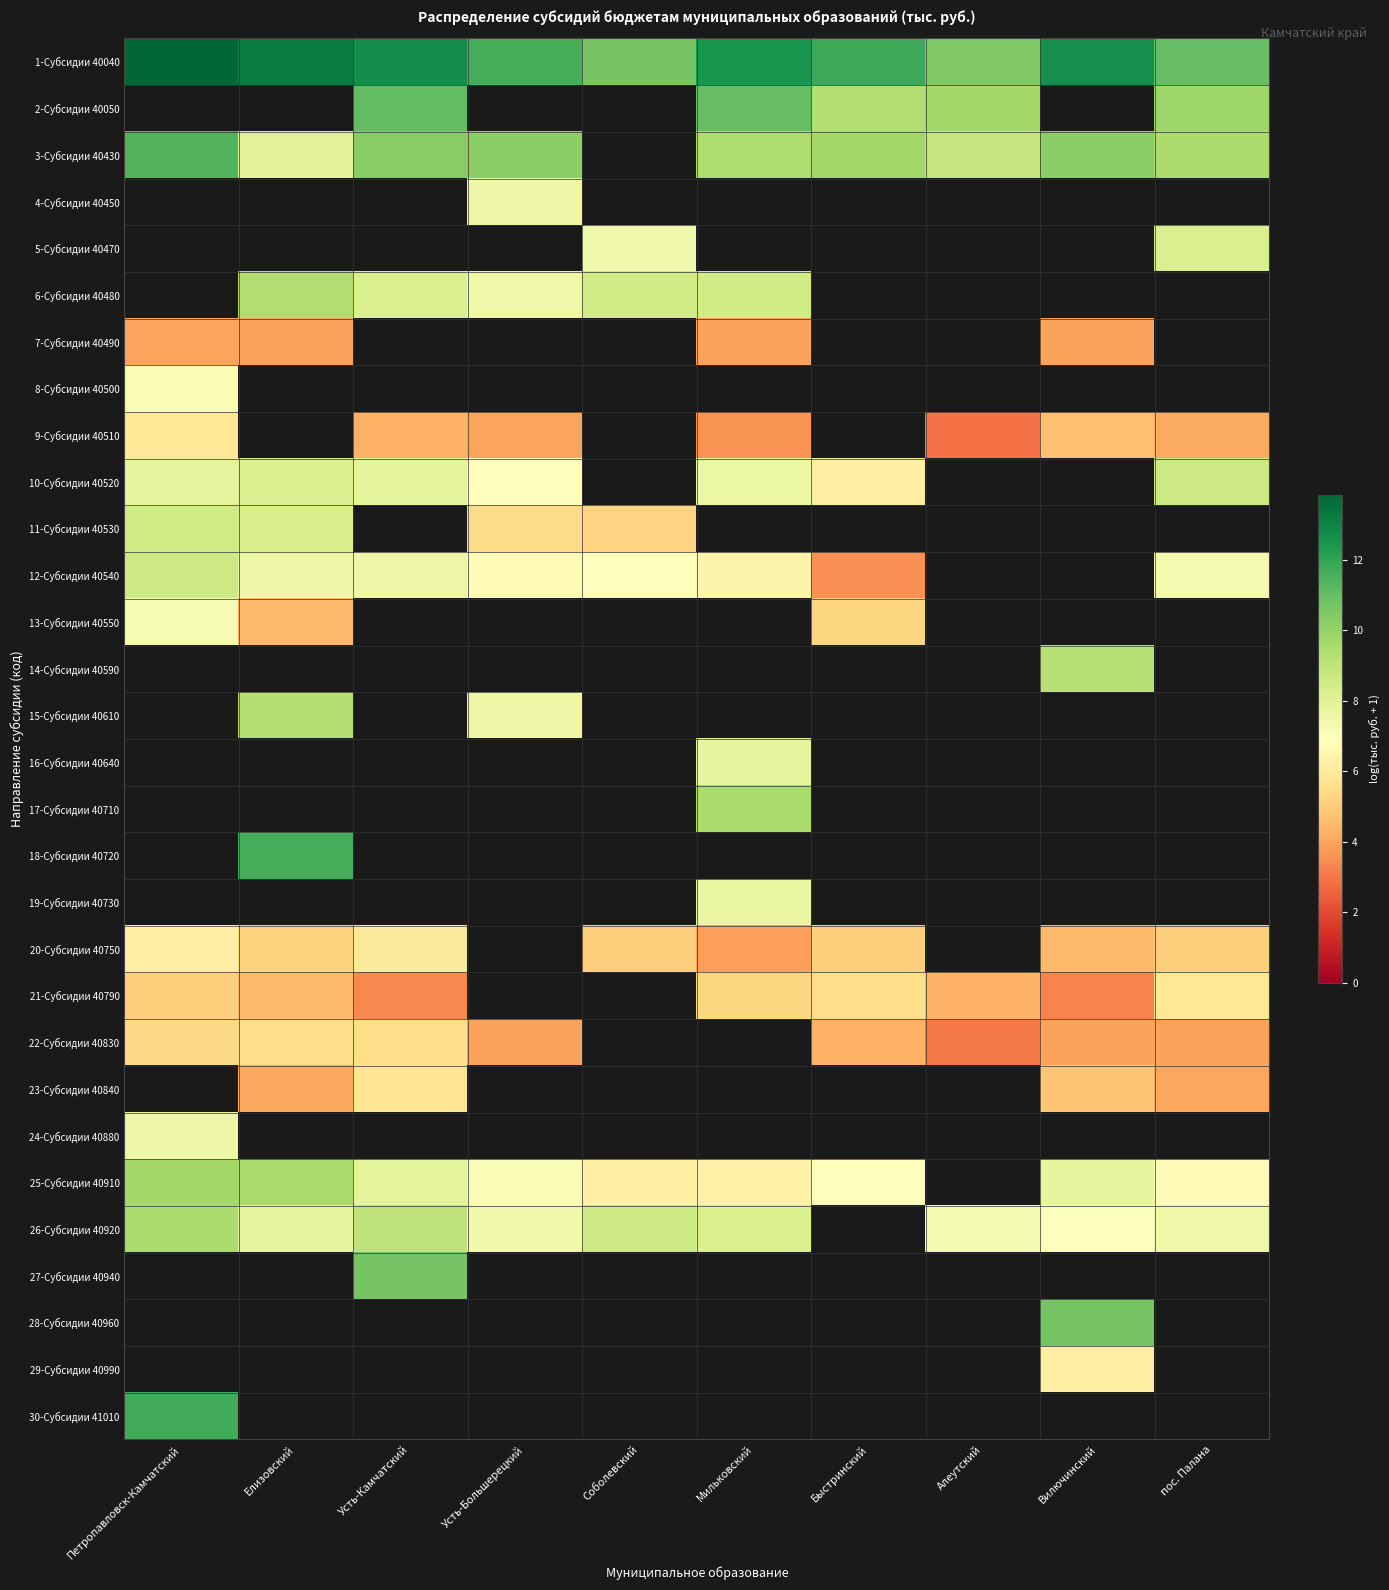

How many categories are shown in the chart?

10